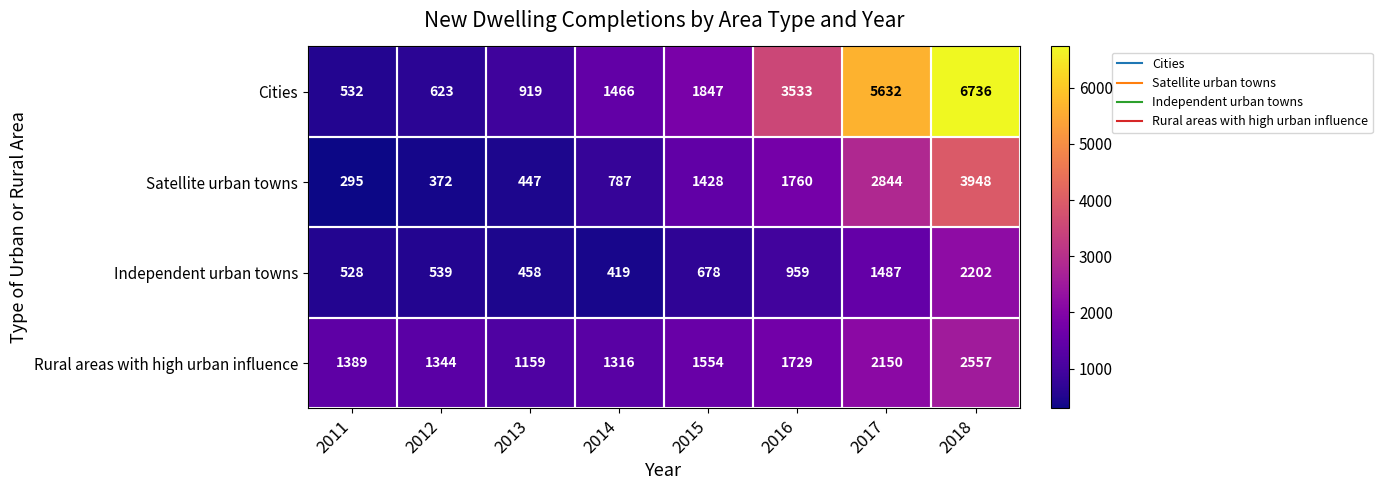

What is the difference between the maximum and second lowest values in the Satellite urban towns series?

3576